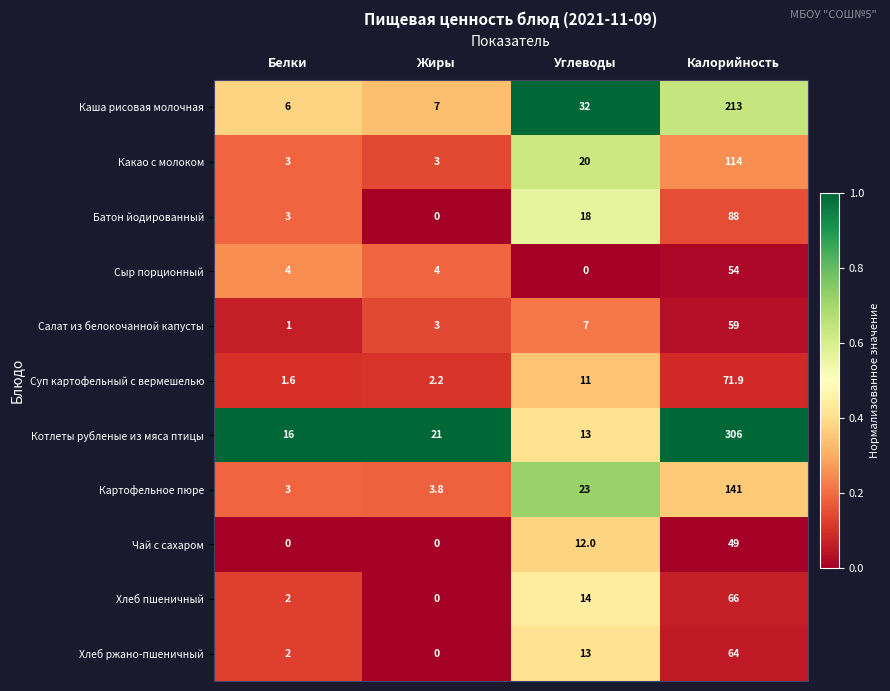

How many distinct data groups are displayed?

11